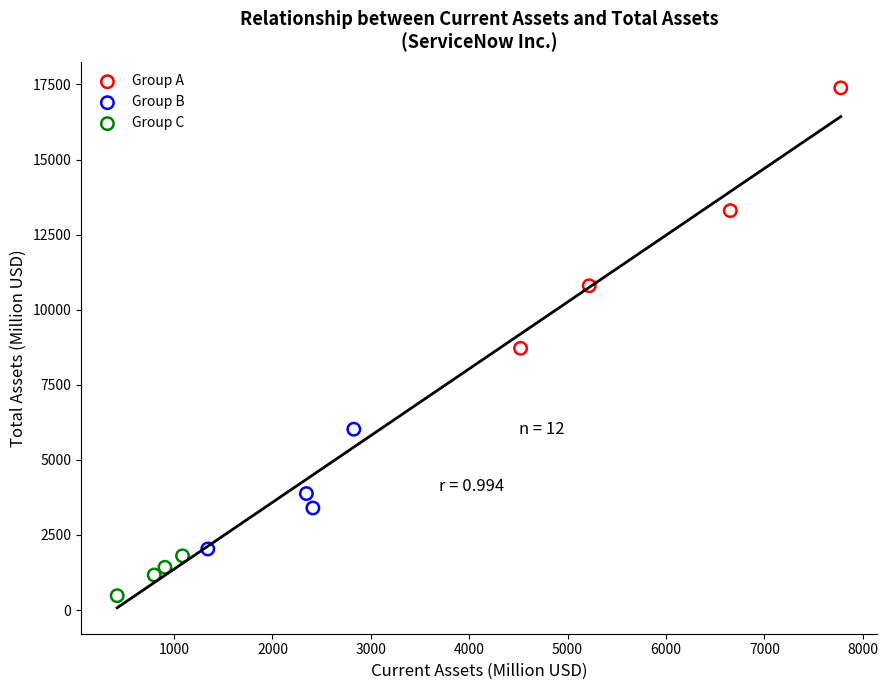

Which series has the widest spread of Y values?

Group A